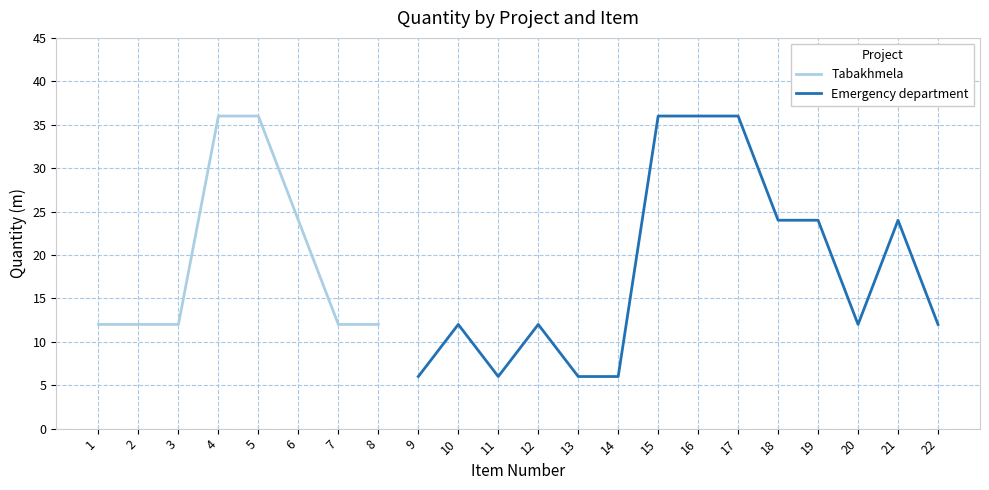

What are all the series names shown in the legend?

Tabakhmela, Emergency department